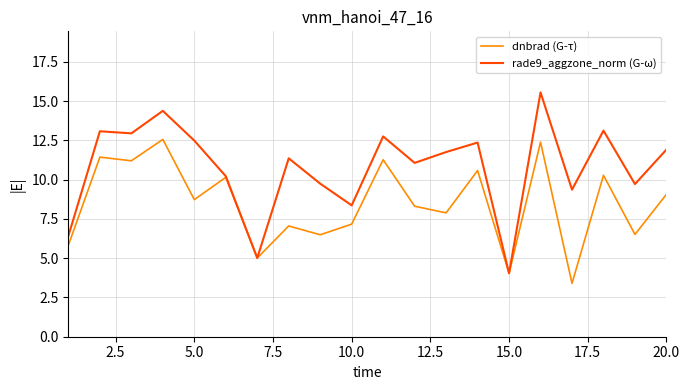

How many lines are shown in the chart?

2